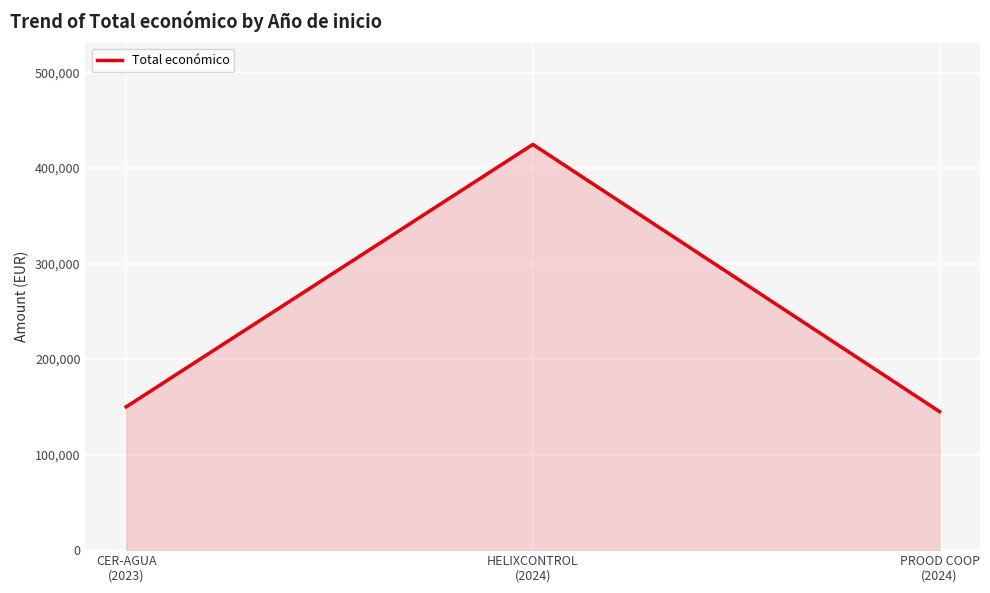

Reading left to right, what are all the values shown in this chart?

CER-AGUA
(2023)=150000	HELIXCONTROL
(2024)=424720	PROOD COOP
(2024)=145000